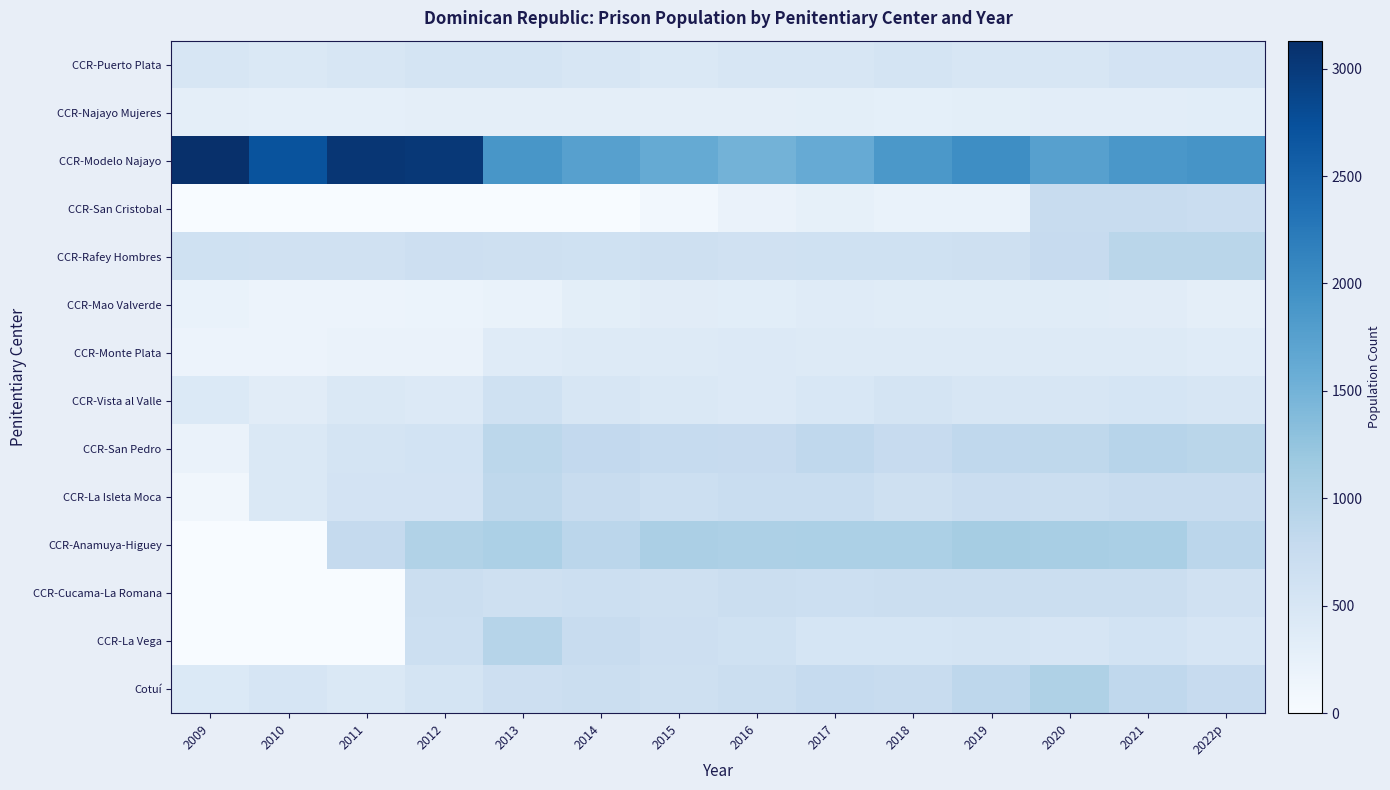

What value does the CCR-Vista al Valle series have at 2020, to the nearest 5?

505